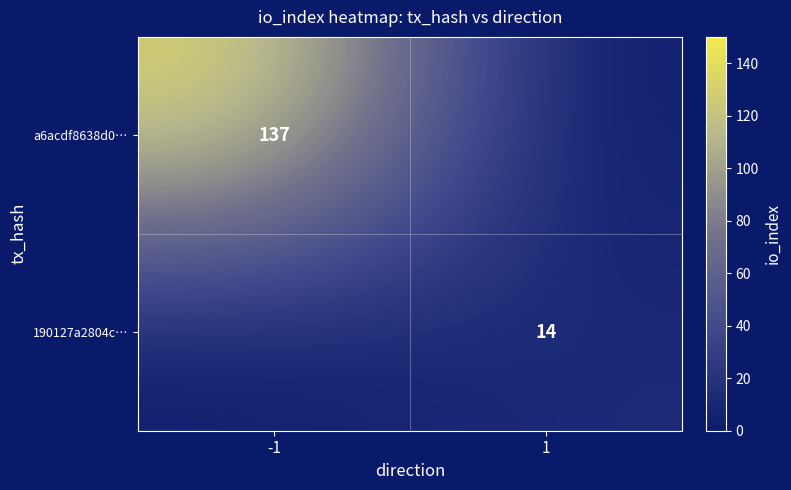

At which category does the chart reach its minimum across all series?

1